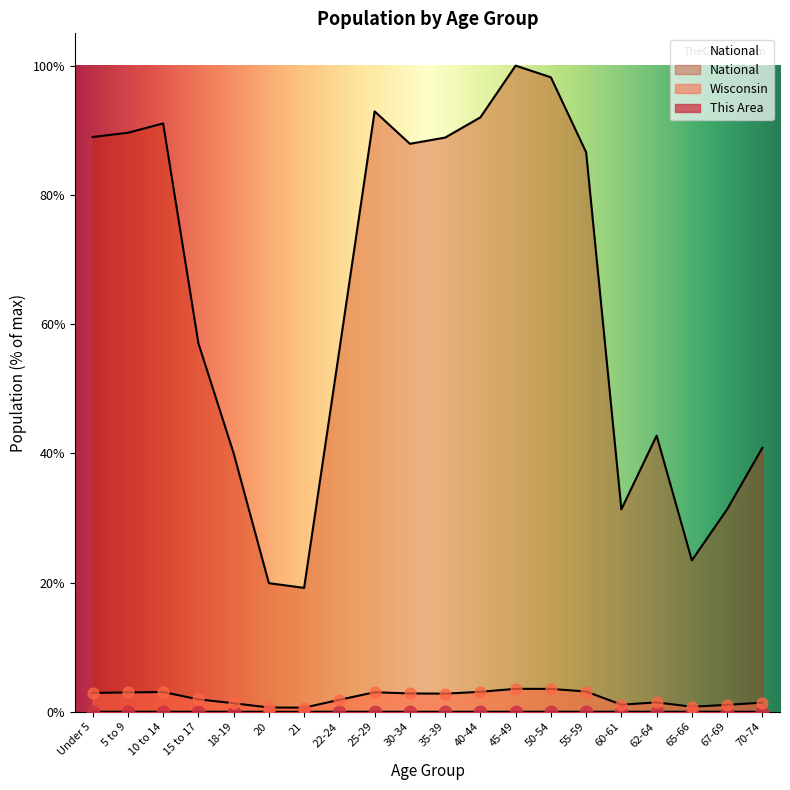

Which series contains the lowest Y value?

This Area